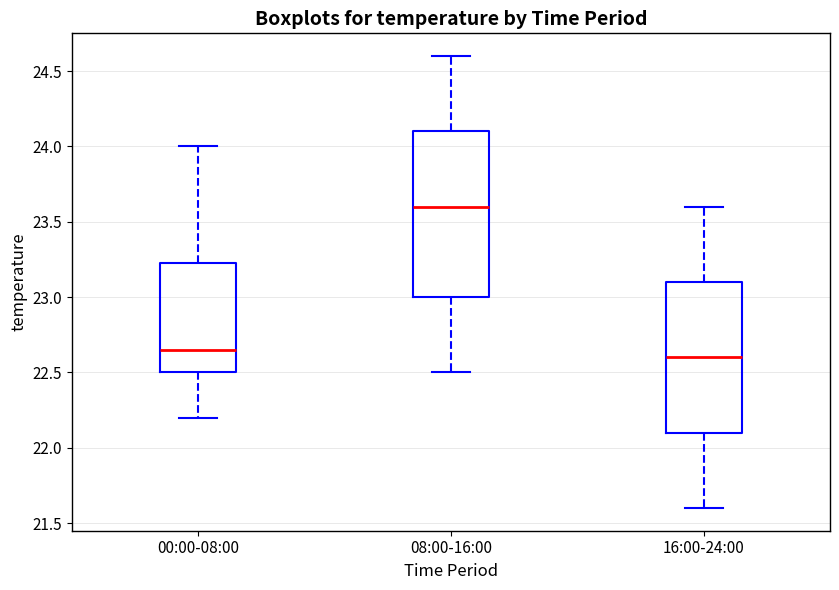

Reading left to right, transcribe this box plot: for each box, give where its median line is, the range the box spans, and where its two whiskers end, as read against the y-axis. The values are not printed on the chart, so give them approximately, as read against the axis.

00:00-08:00: median 22.65, box 22.50 to 23.25, whiskers 22.20 to 24.00
08:00-16:00: median 23.60, box 23.00 to 24.10, whiskers 22.50 to 24.60
16:00-24:00: median 22.60, box 22.10 to 23.10, whiskers 21.60 to 23.60